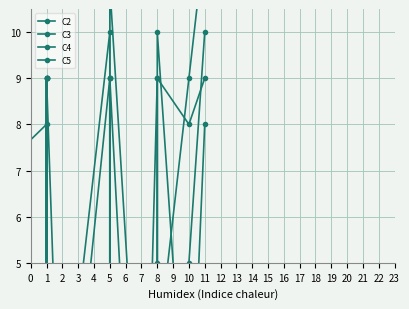

How many distinct data groups are displayed?

4